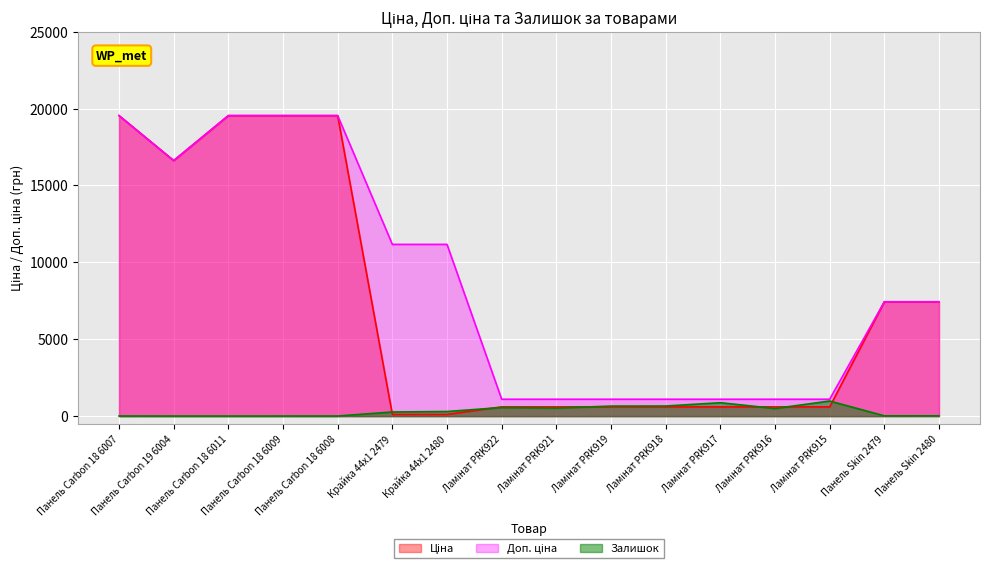

Between Ламінат PRK916 and Панель Skin 2479, which is larger?

Панель Skin 2479